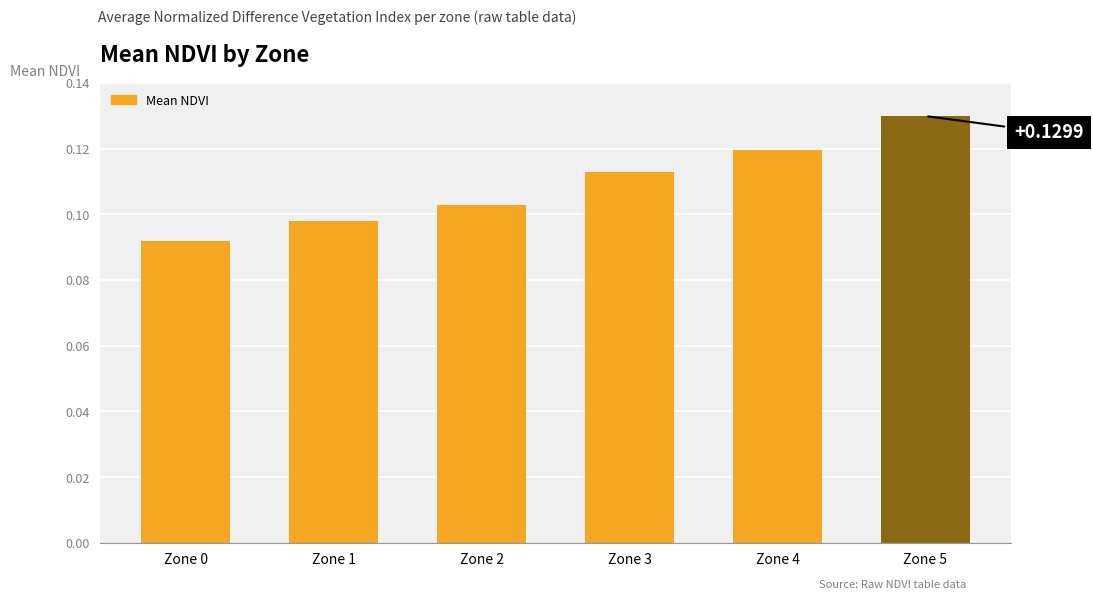

List the labels in order of value, smallest first.

Zone 0, Zone 1, Zone 2, Zone 3, Zone 4, Zone 5